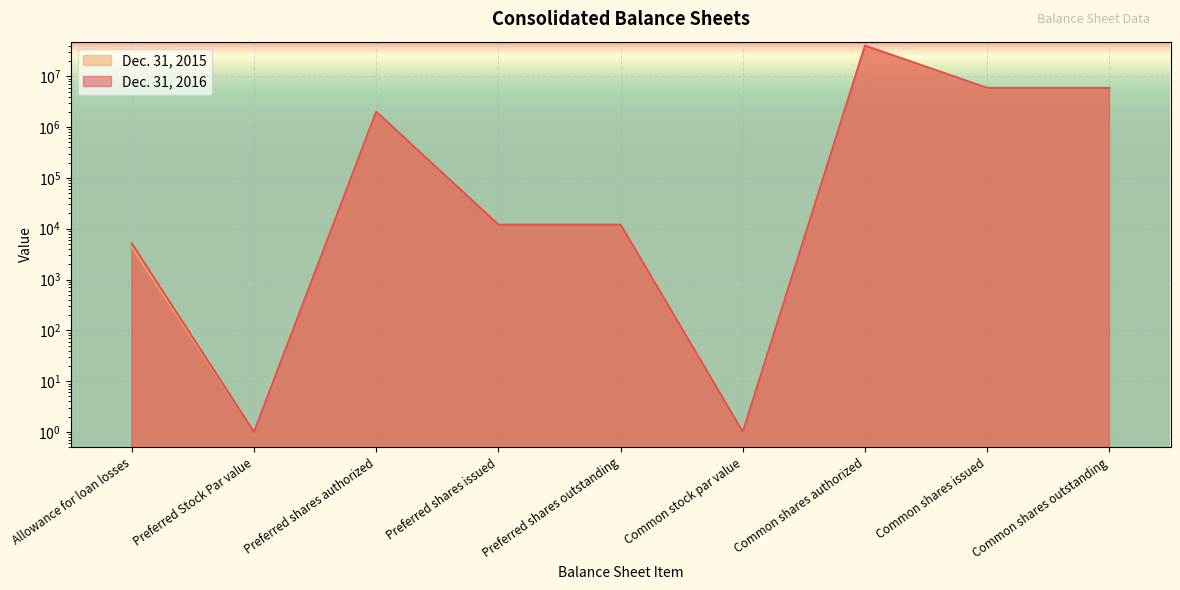

Reading left to right, transcribe all the data shown in this chart.

Dec. 31, 2016: 5105	1	2000000	12000	12000	1	40000000	5896033	5896033
Dec. 31, 2015: 4354	1	2000000	12000	12000	1	40000000	5806477	5806477